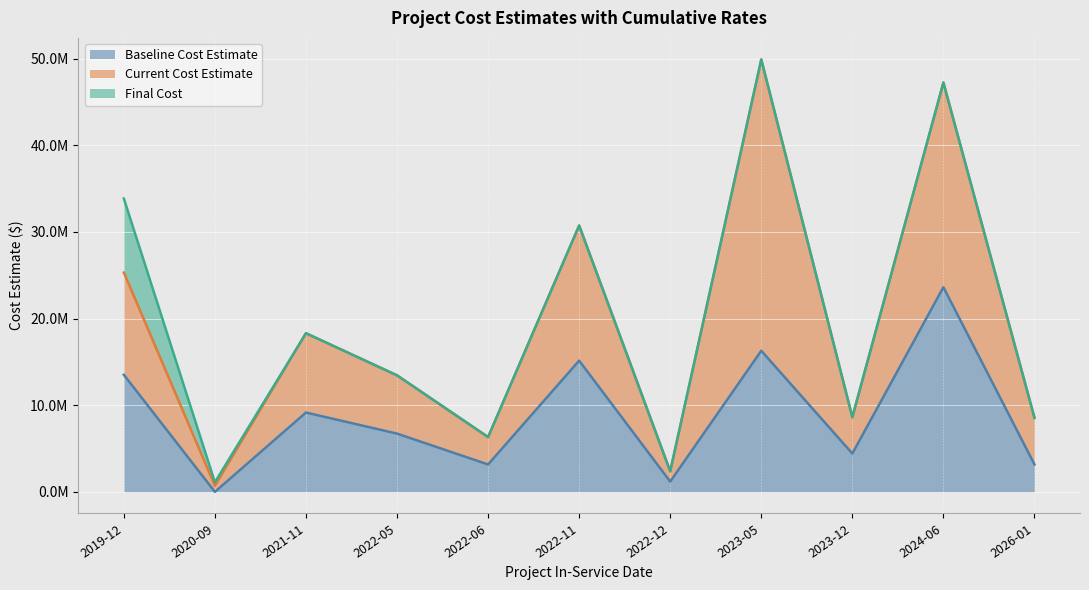

What is the approximate value of Baseline Cost Estimate at 2023-12?

4421345.0